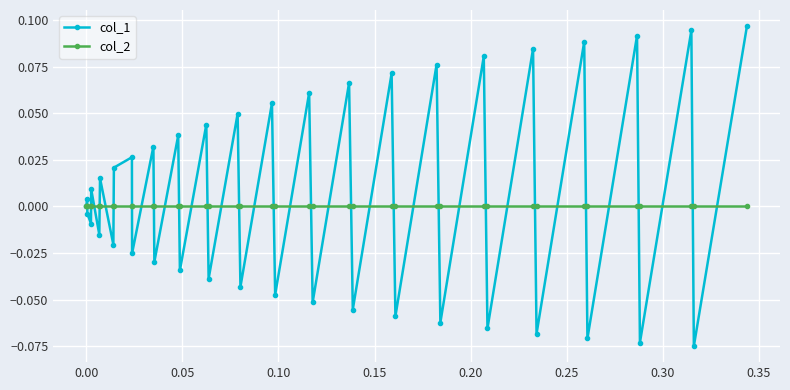

True or false: col_2 and col_1 cross at least once.

True